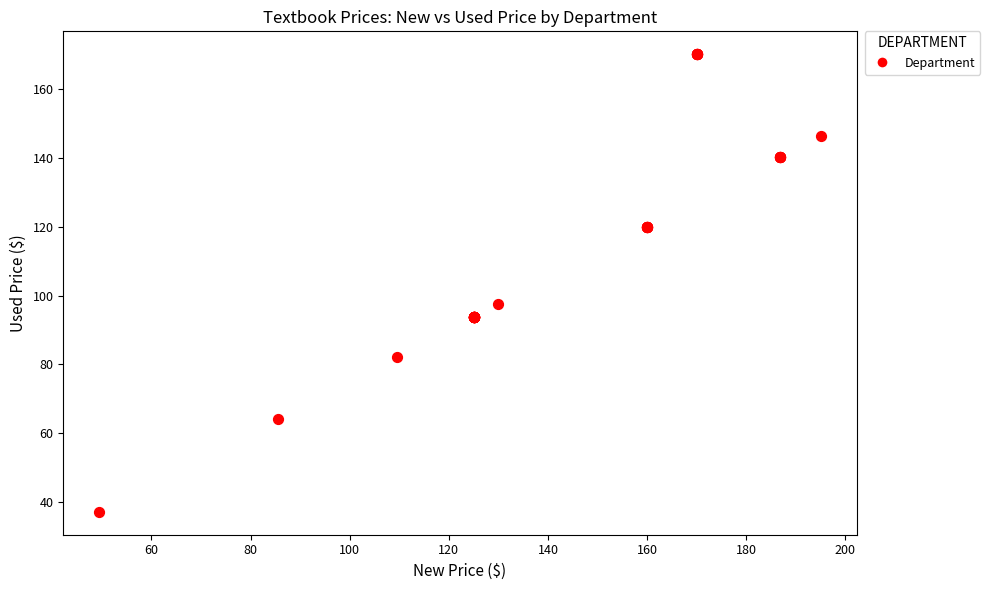

What Y value in the scatter plot is closest to 103?

97.5